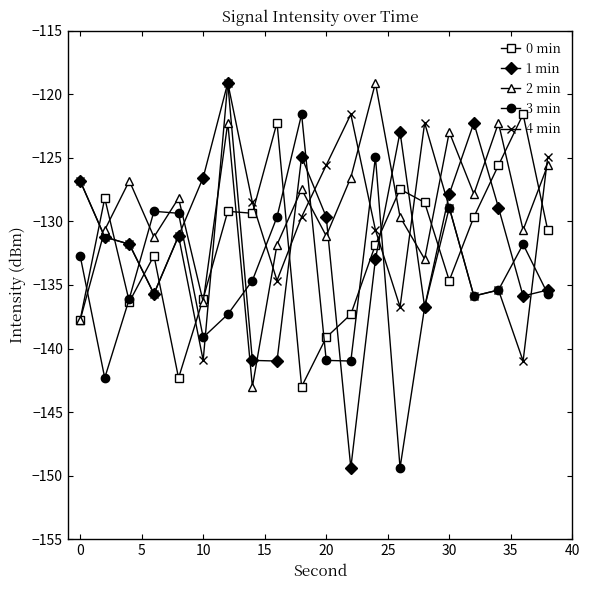

What is the minimum value for 4 min?

-141.0